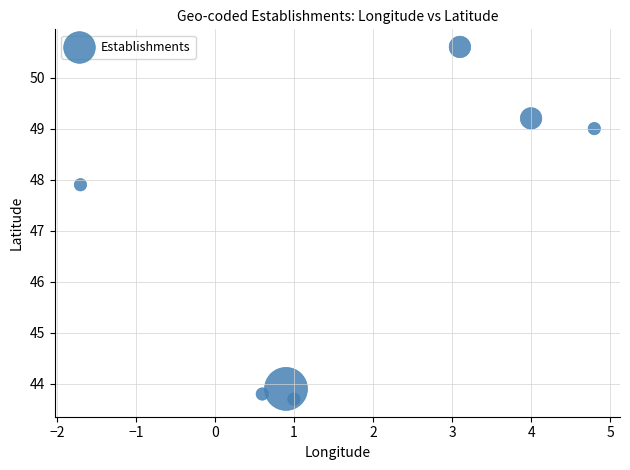

What Y value in the scatter plot is closest to 47?

47.9